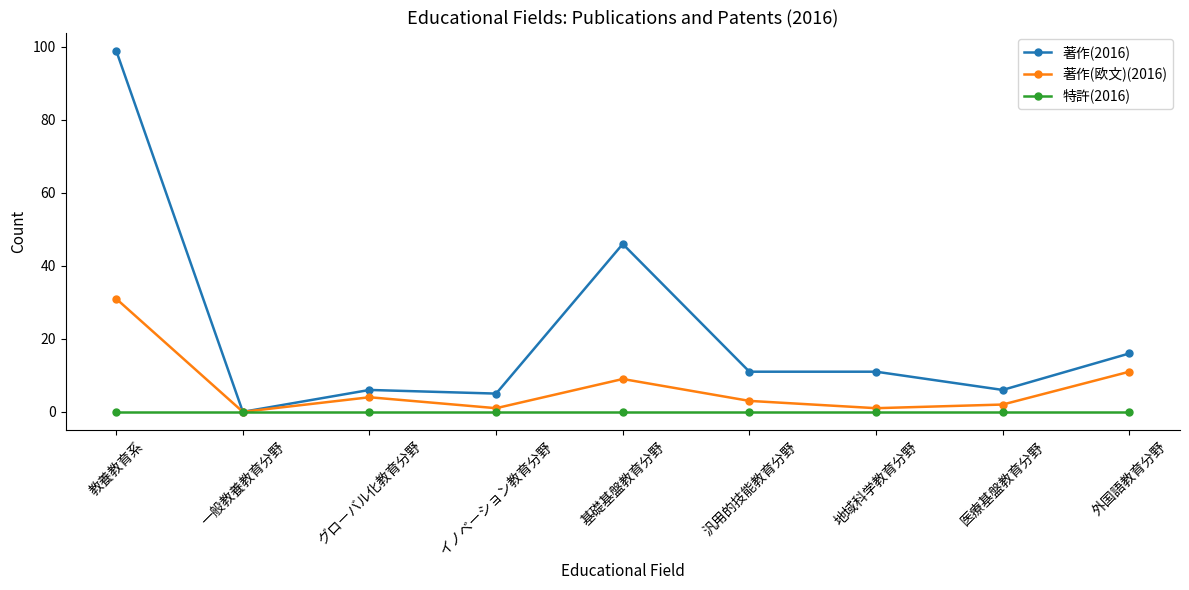

Which series has the largest total across all categories?

著作(2016)